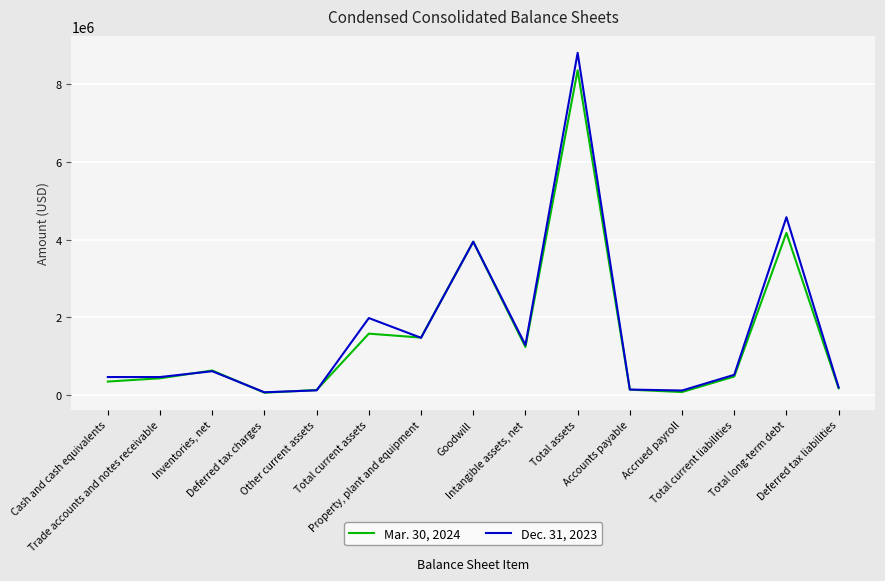

Which category has the highest value in the Mar. 30, 2024 series?

Total assets